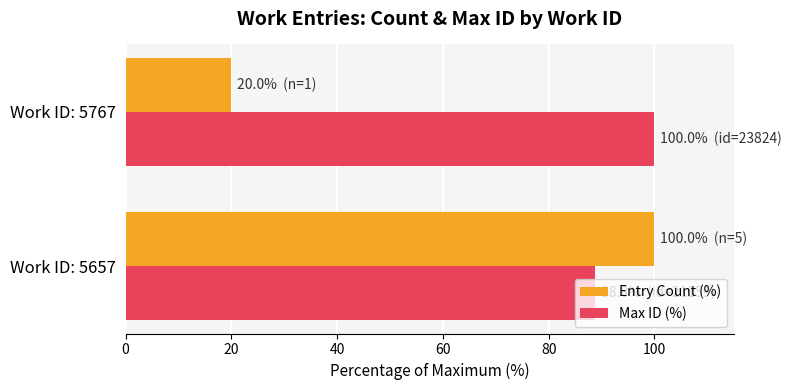

List the series in order of their overall mean, highest first.

Max ID (%), Entry Count (%)